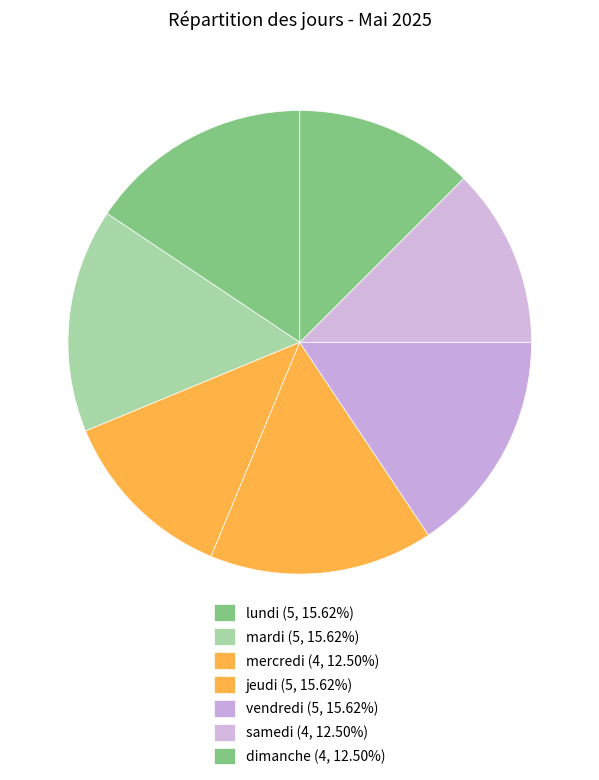

To the nearest percent, what percentage of the pie is lundi?

16%